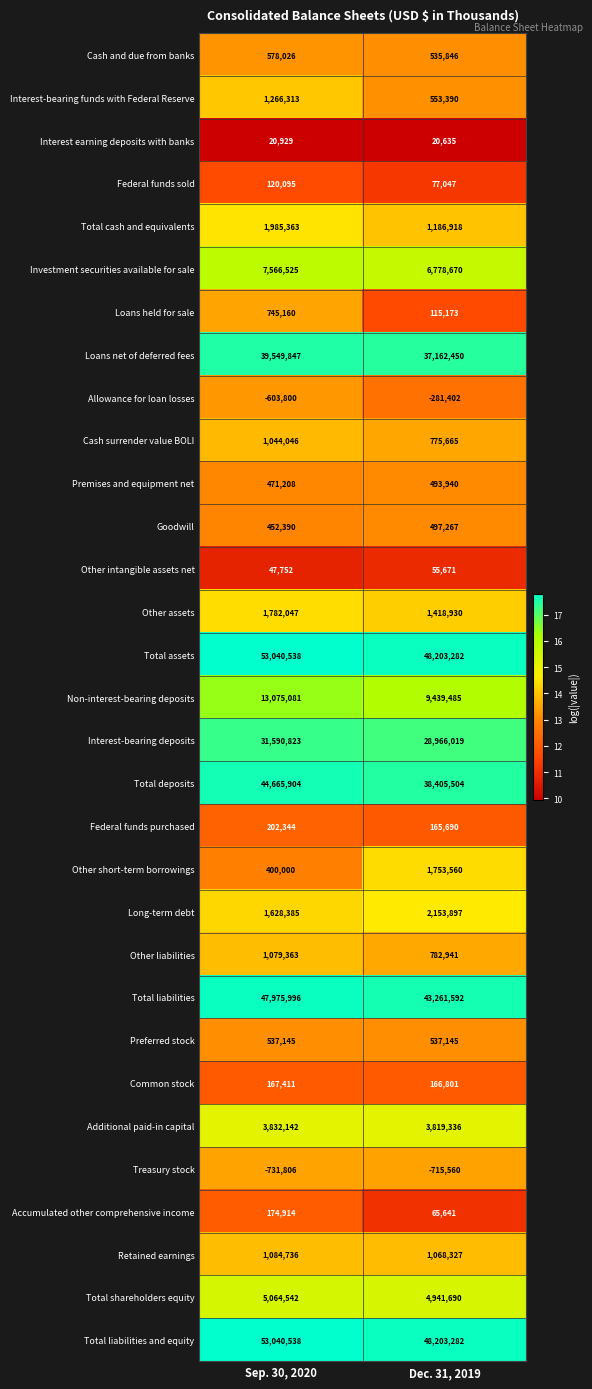

The Interest earning deposits with banks series shows 20929 at Sep. 30, 2020. True or false?

True